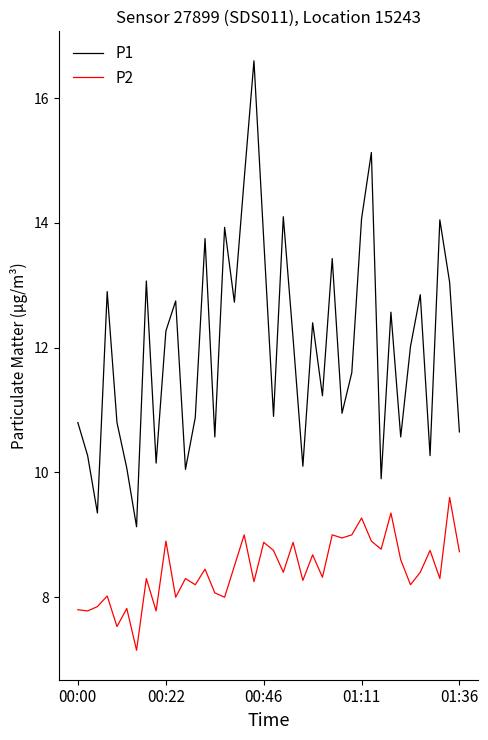

What is the lowest value of the P2 series?

7.2